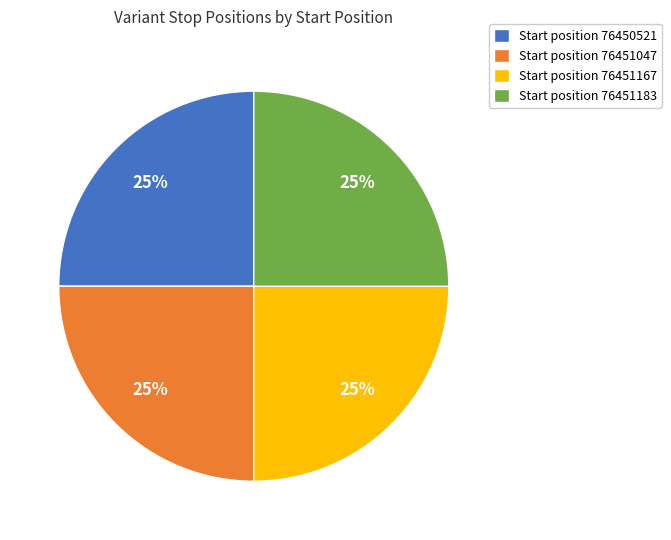

Is it true that Start position 76451183 is 25% of the pie?

True